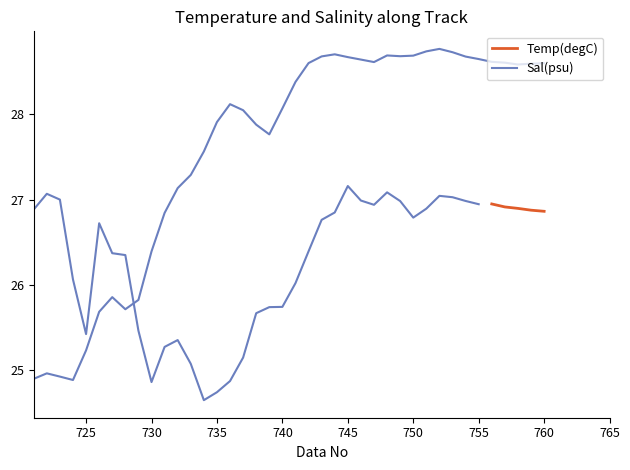

Where is the data nearest to the value 26?

727